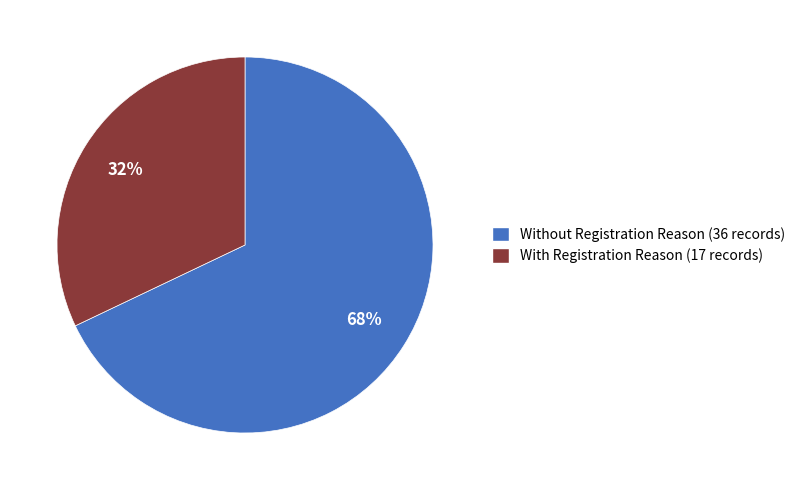

Is there a majority slice in this chart?

Yes